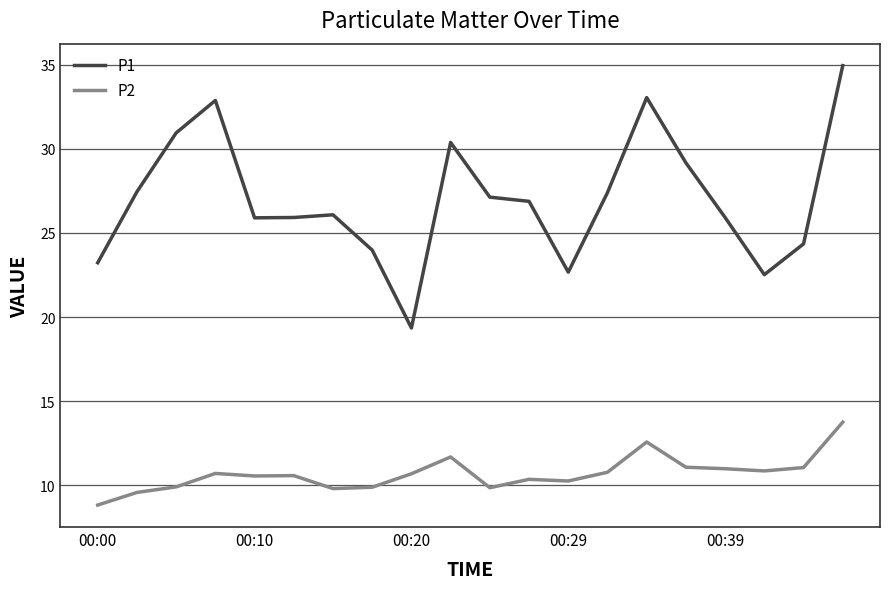

Which series has the widest spread of values?

P1